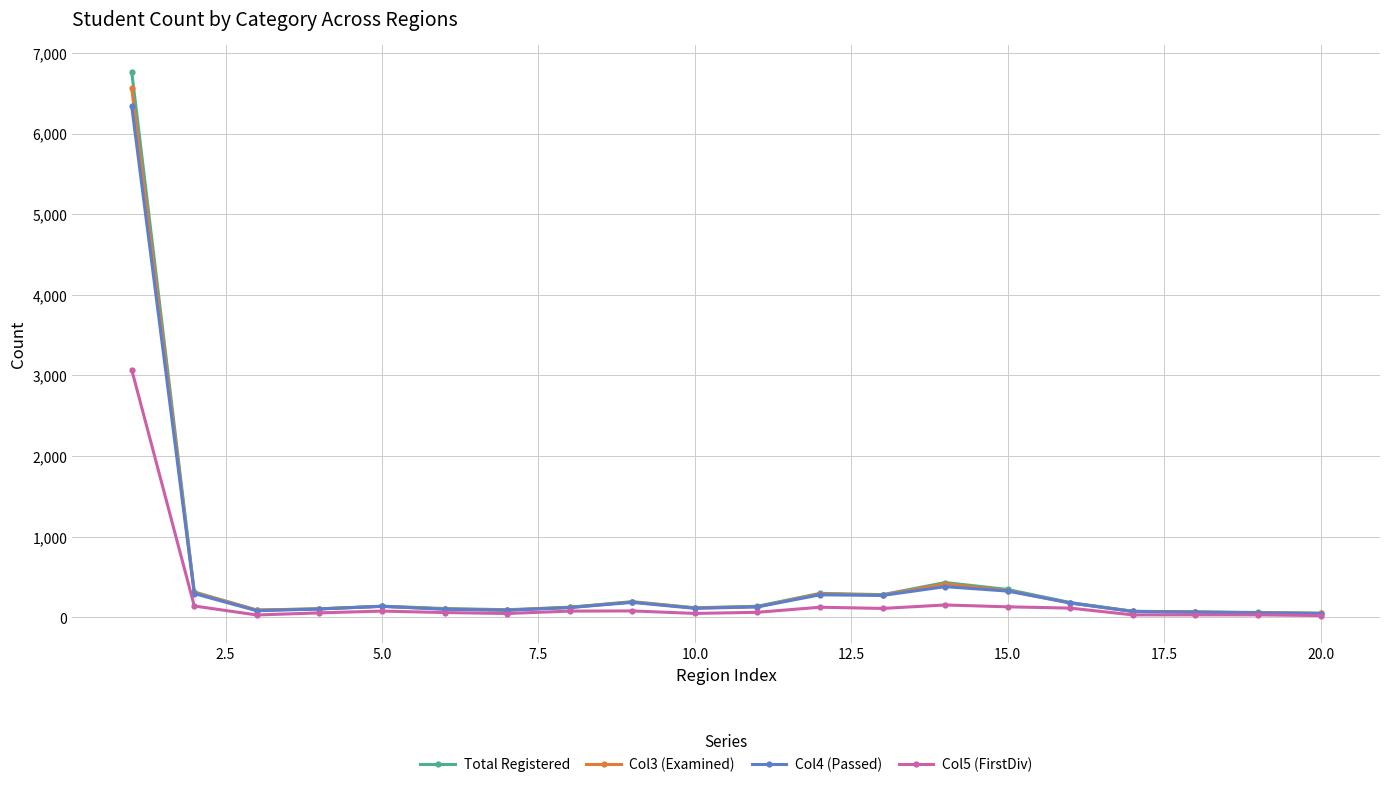

What is the value of the Total Registered point at the 13th from the left?

282